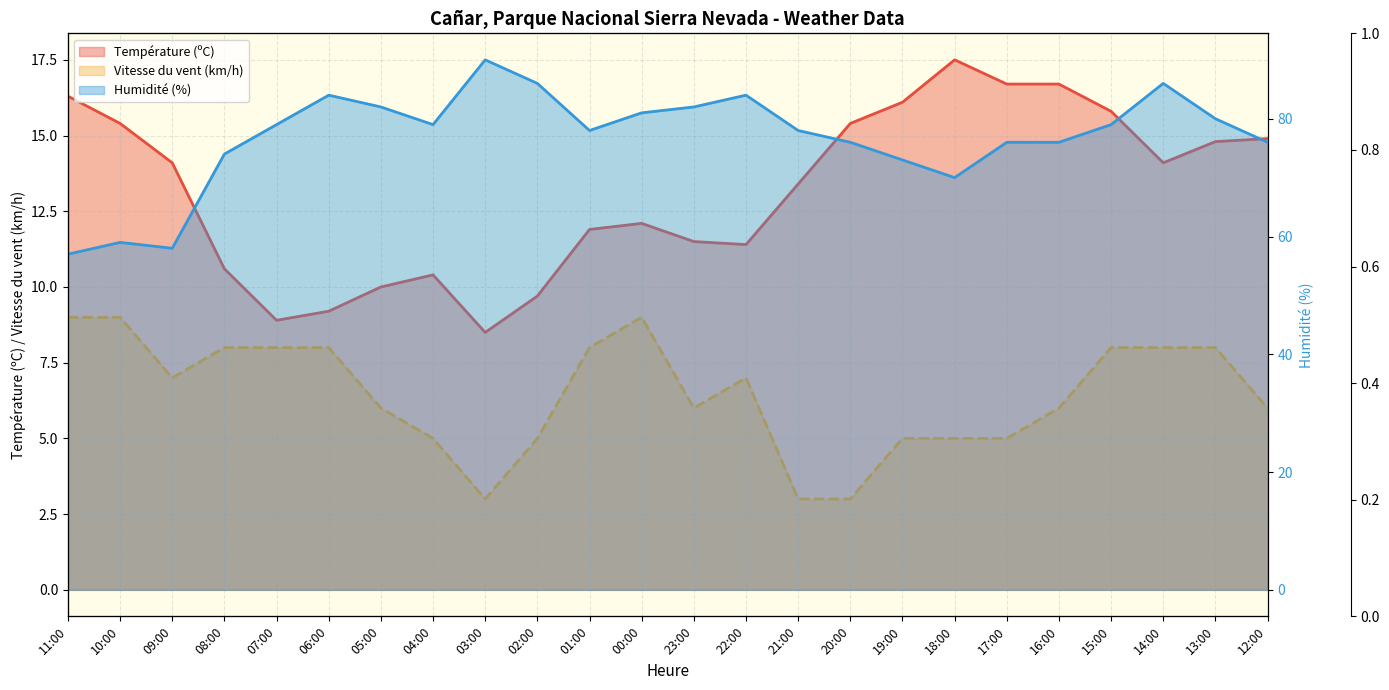

At which category is the sum across all series the highest?

14:00